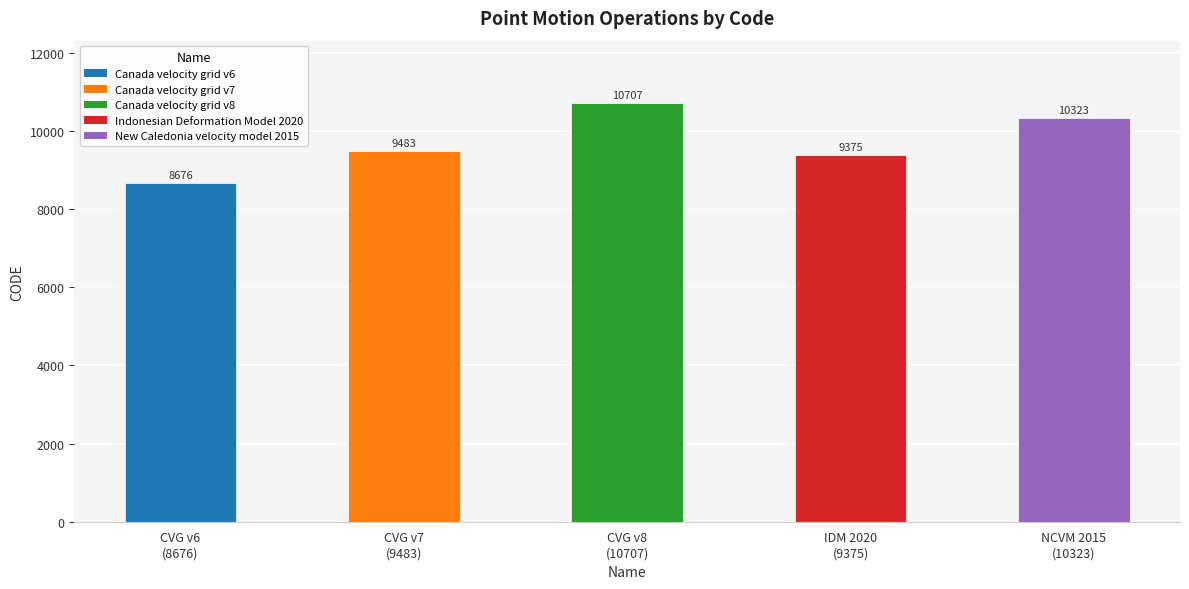

How many data points does each series have?

5